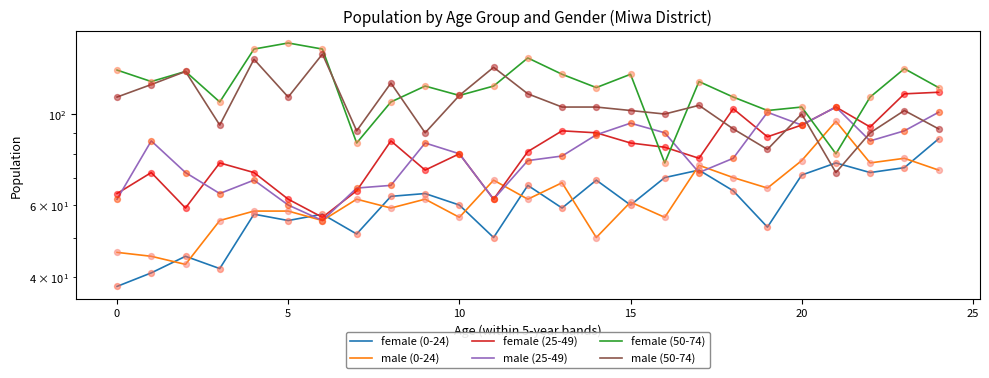

Which series has the largest Y range (max minus min)?

female (50-74)